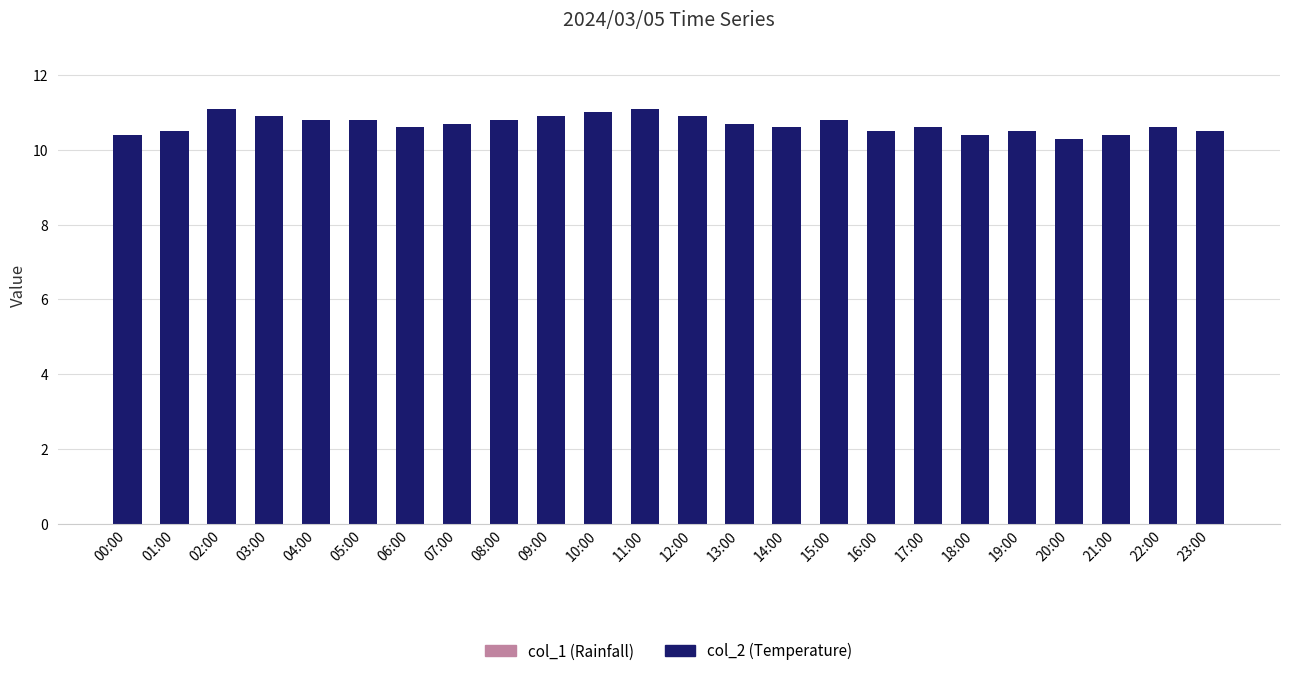

The chart shows a value of 11.0 at 10:00. True or false?

True